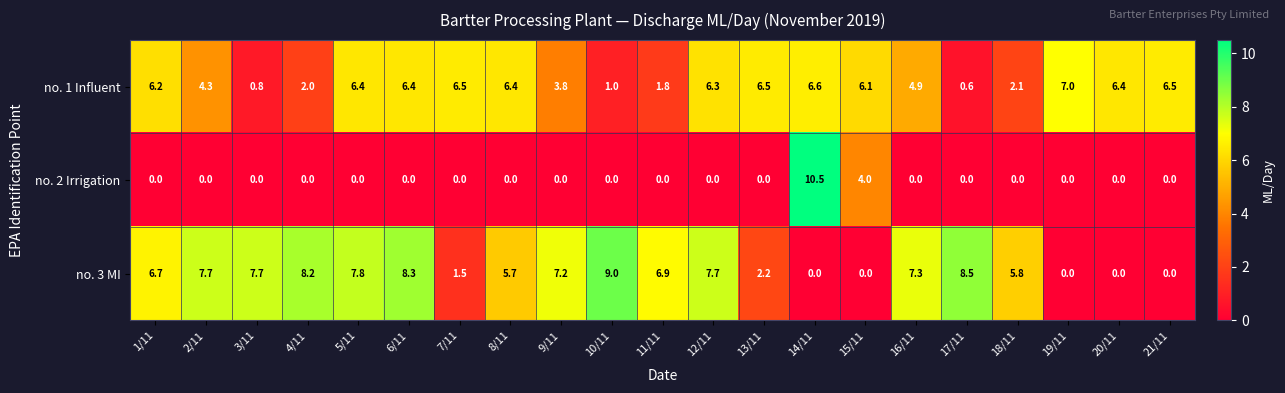

What is the total value across all series at 7/11?

8.0